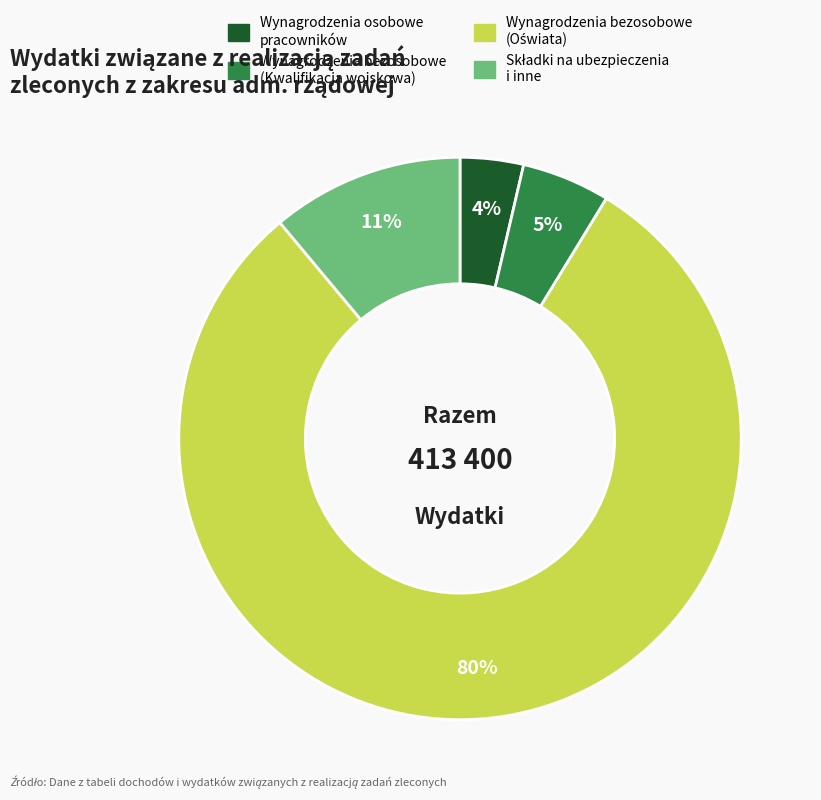

Is there any slice that represents more than half of the pie?

Yes